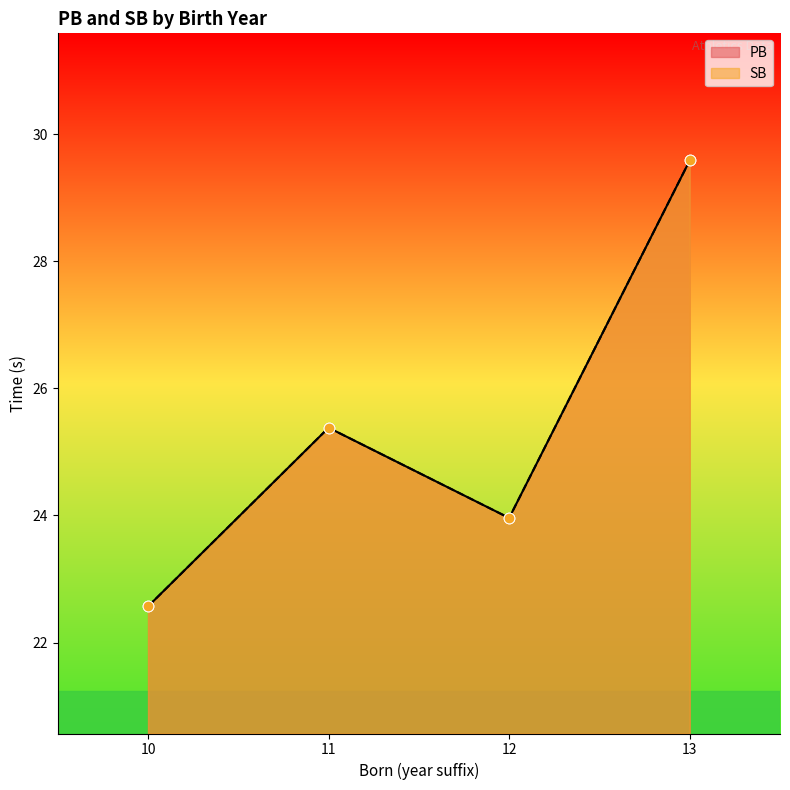

What are all the series names shown in the legend?

PB, SB